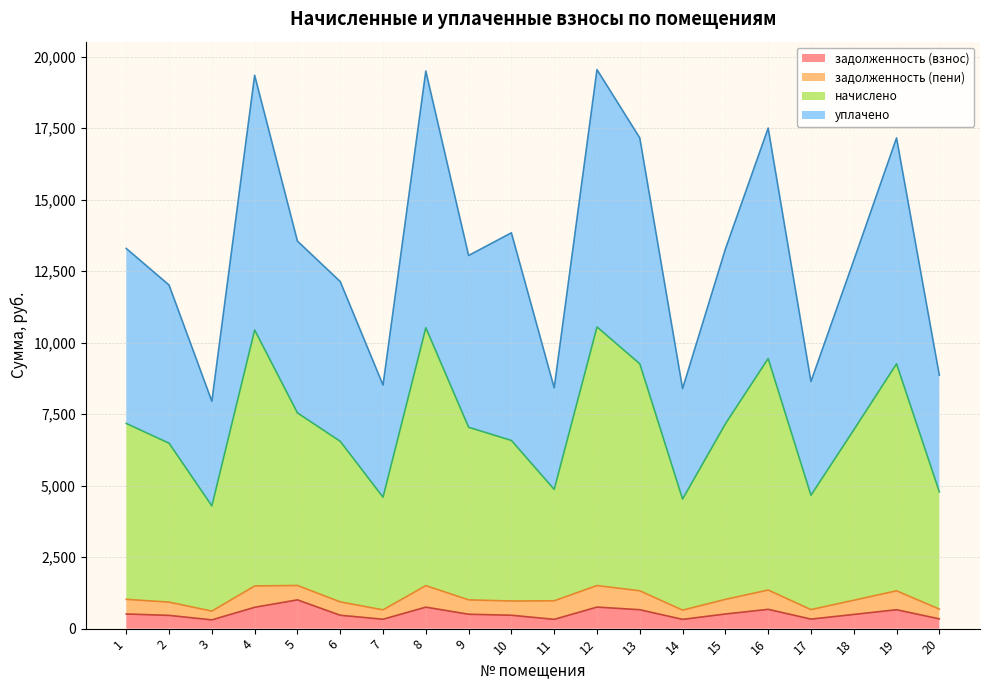

True or false: начислено and задолженность (взнос) intersect in this chart.

False